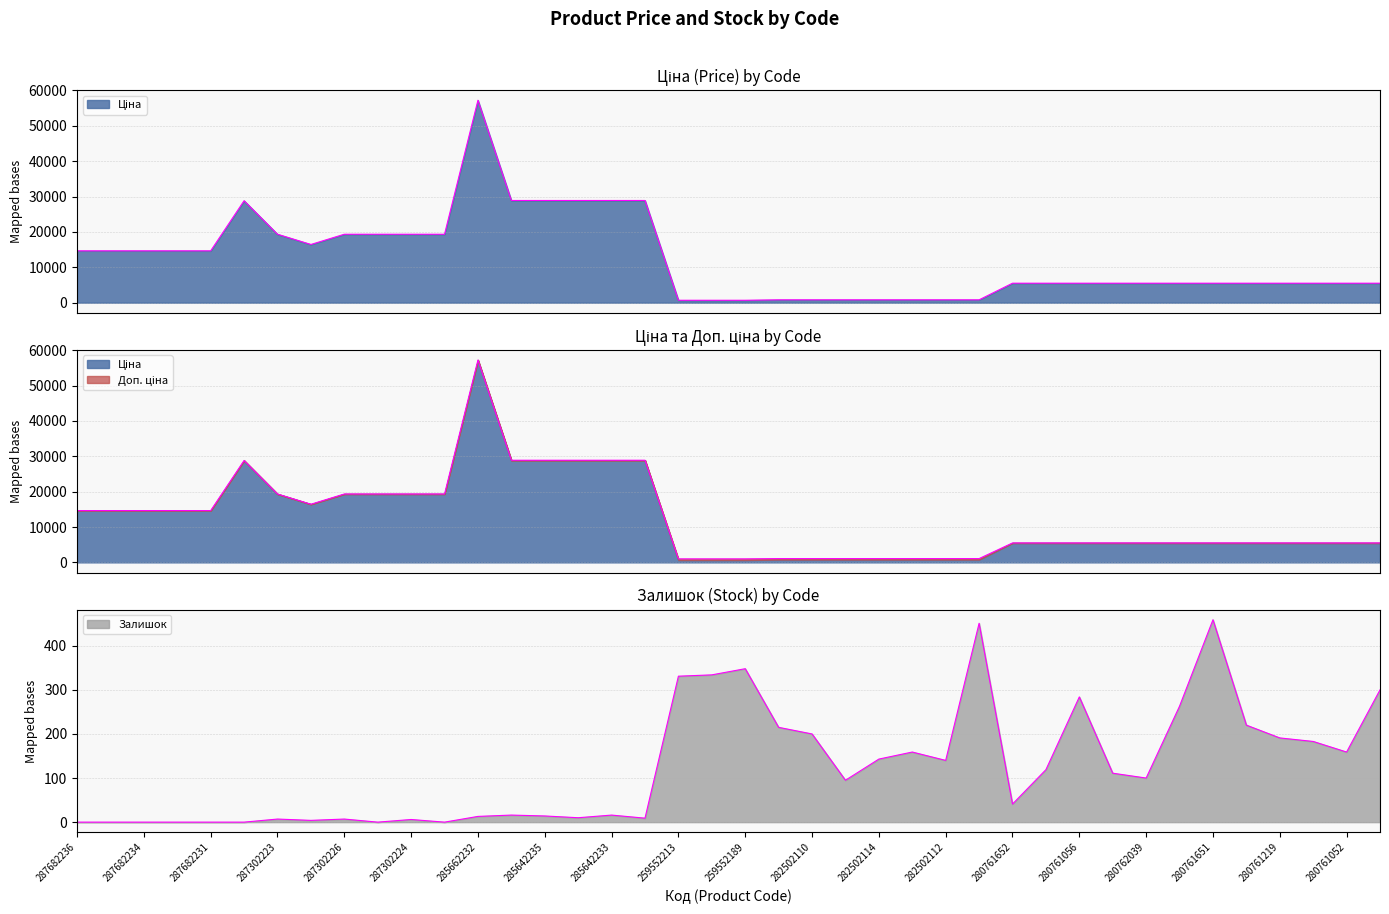

True or false: Залишок and Доп. ціна intersect in this chart.

False